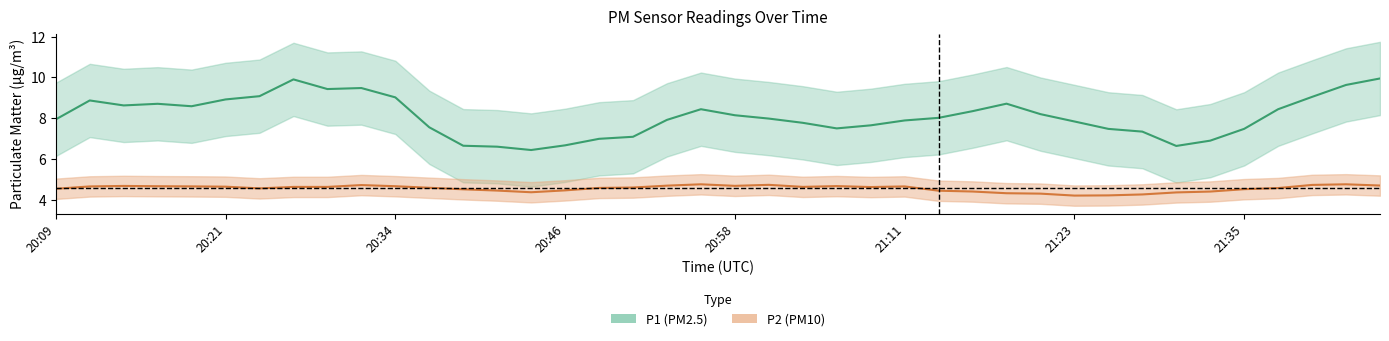

Which series has the largest range (max minus min)?

P1